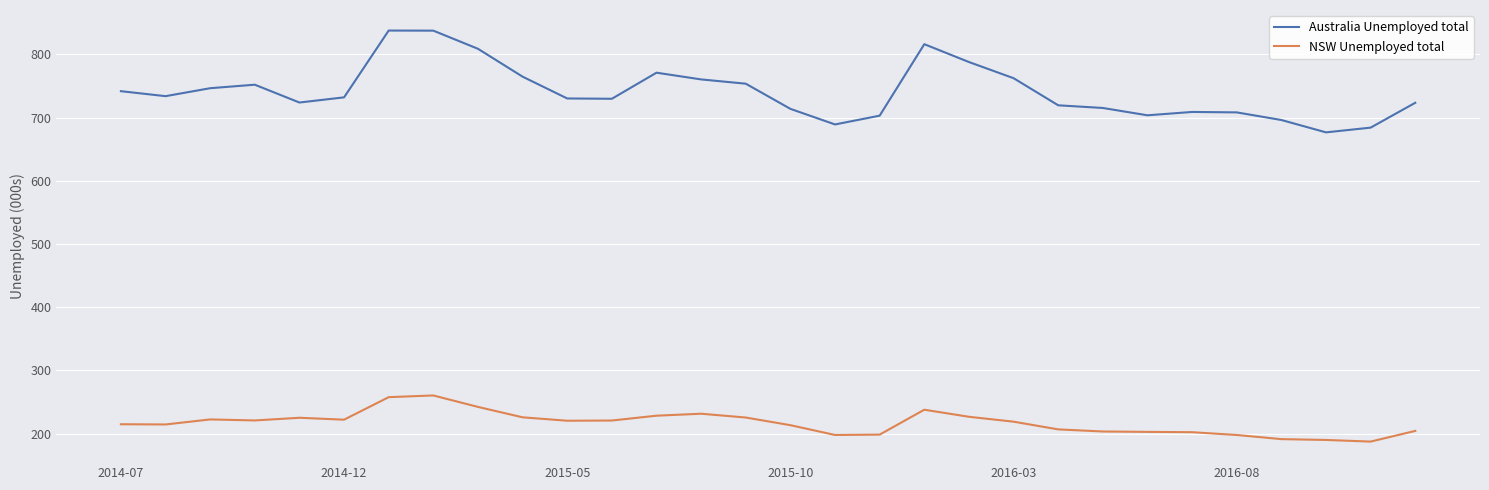

Which series has the largest total across all categories?

Australia Unemployed total